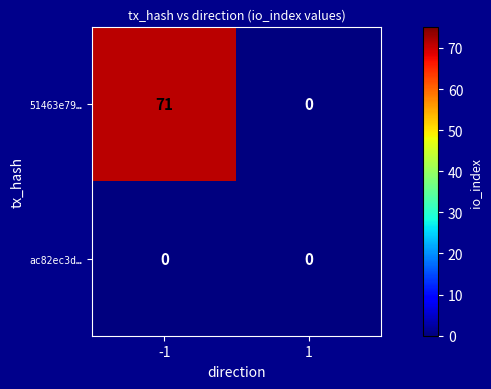

Which series has the largest total across all categories?

51463e79…